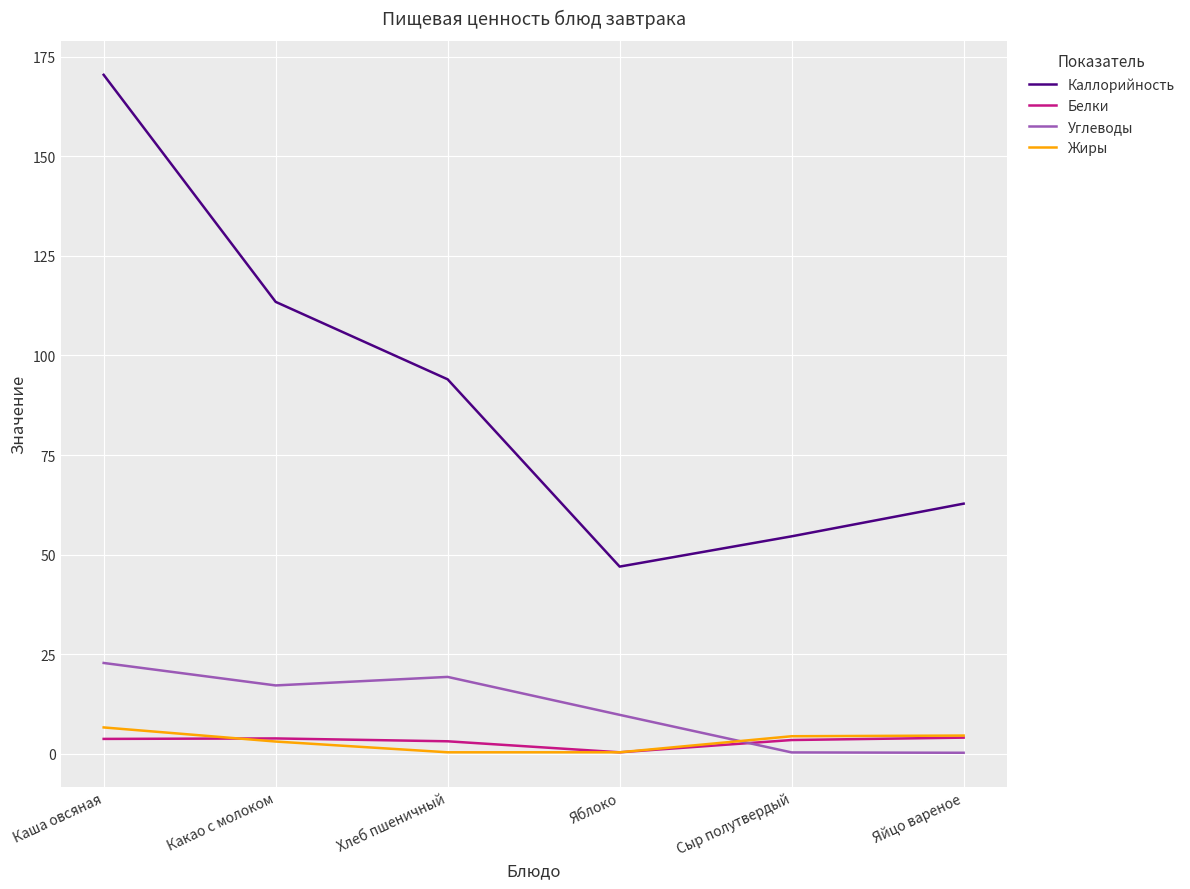

The value of Каллорийность at Яйцо вареное is 62.8. True or false?

True